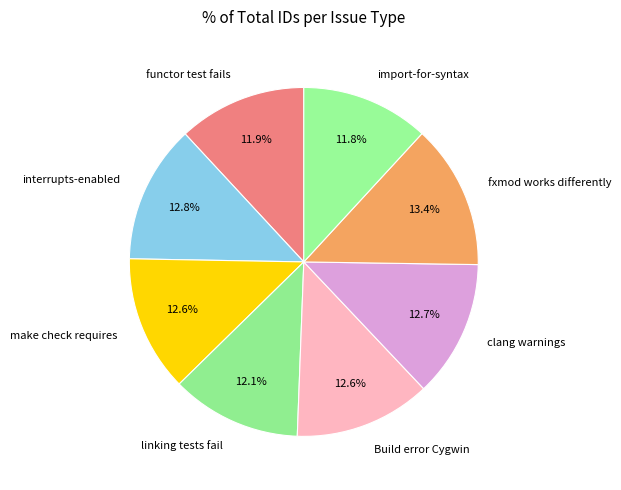

What is the largest slice in the pie chart?

fxmod works differently